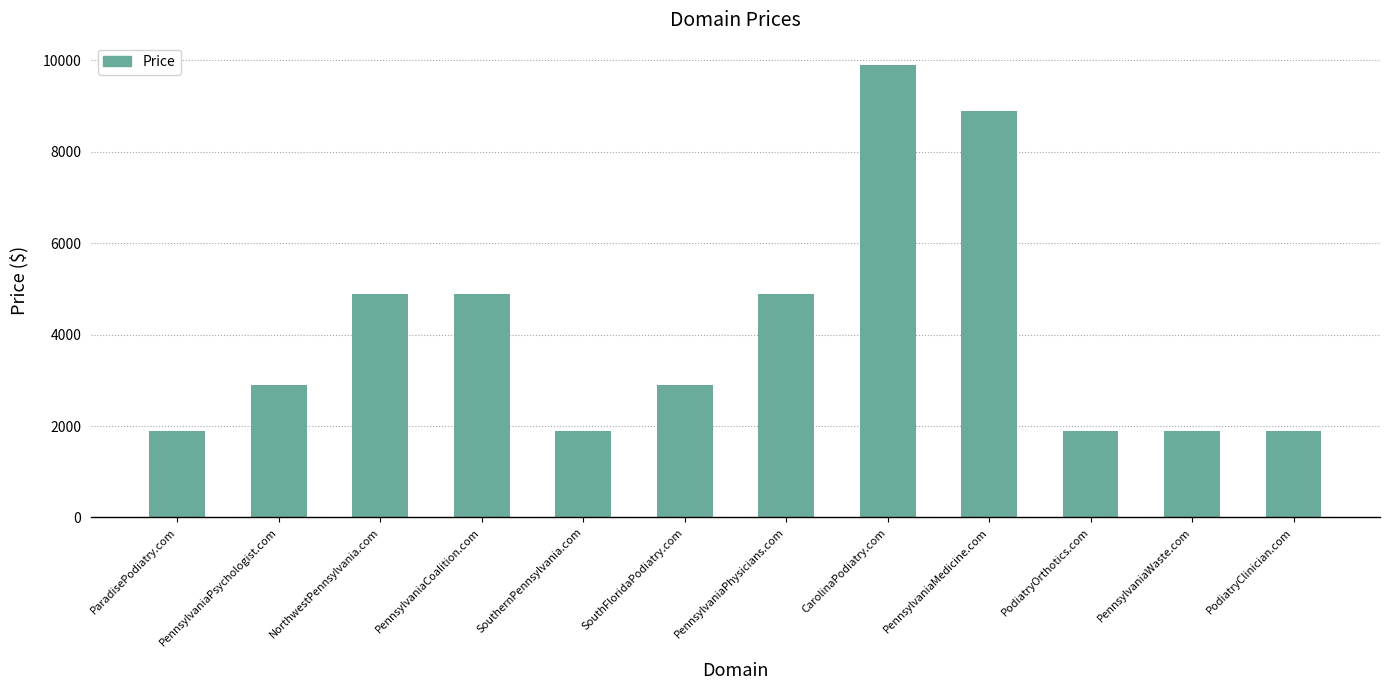

What is the maximum value shown in the chart?

9888